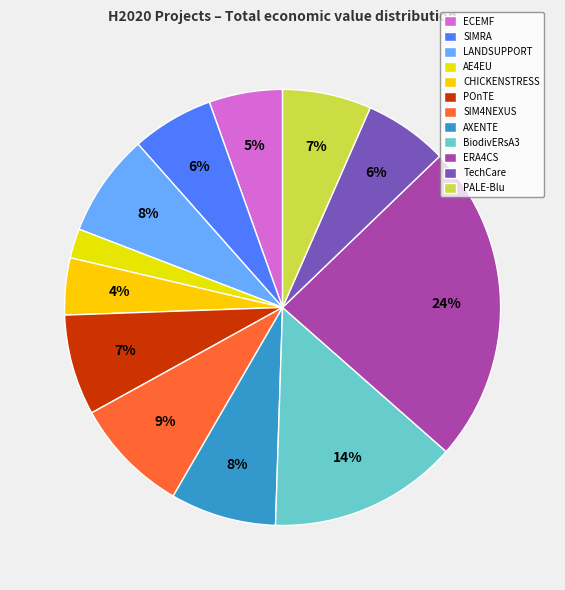

Which category has the biggest portion of the pie?

ERA4CS